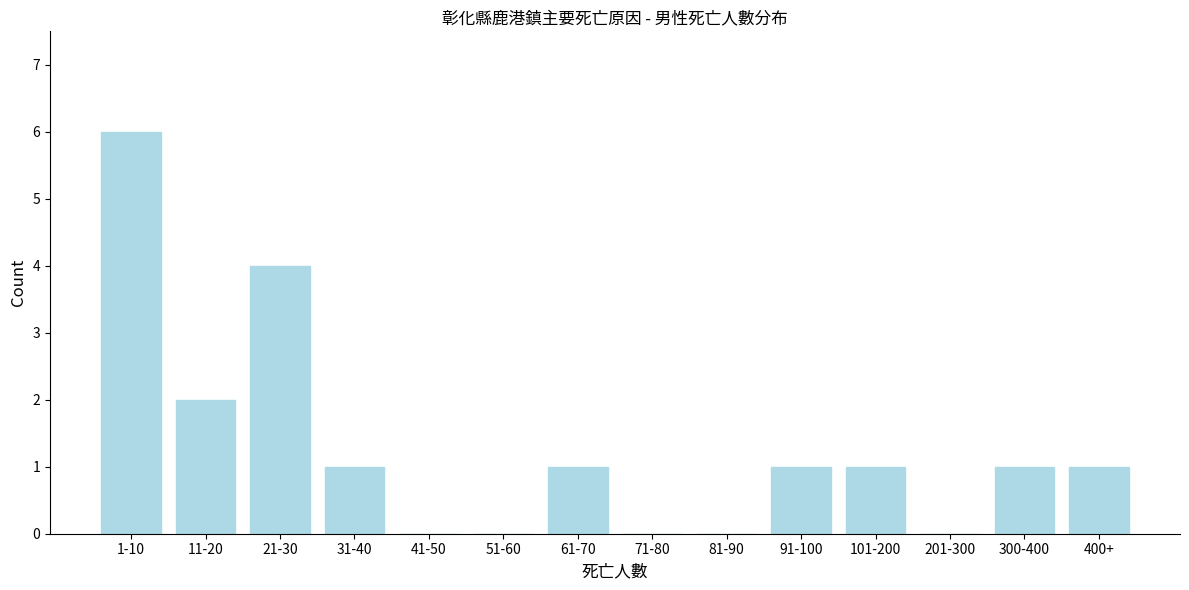

Reading left to right, list all the values displayed in this chart.

1-10=6	11-20=2	21-30=4	31-40=1	41-50=0	51-60=0	61-70=1	71-80=0	81-90=0	91-100=1	101-200=1	201-300=0	300-400=1	400+=1